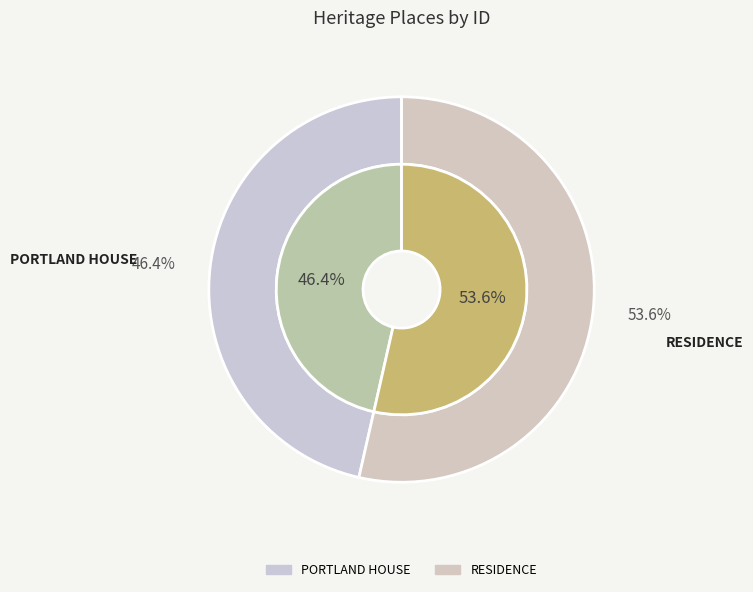

Count the number of slices in the pie.

2